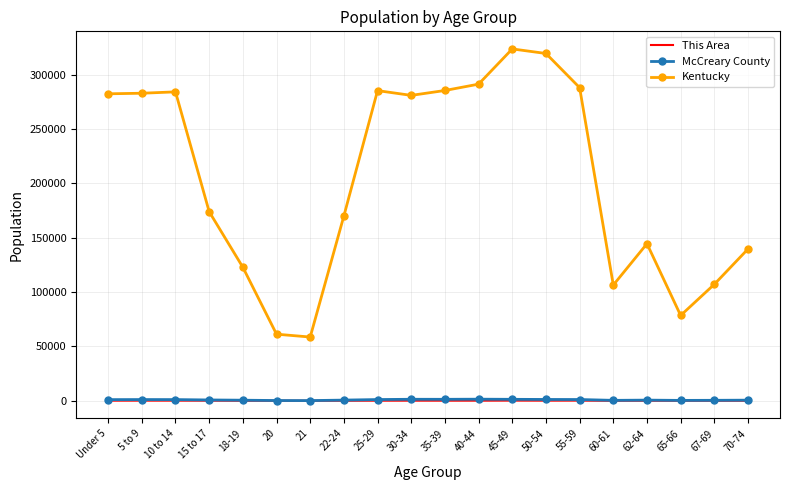

True or false: Kentucky has a value of 404890 at 25-29.

False